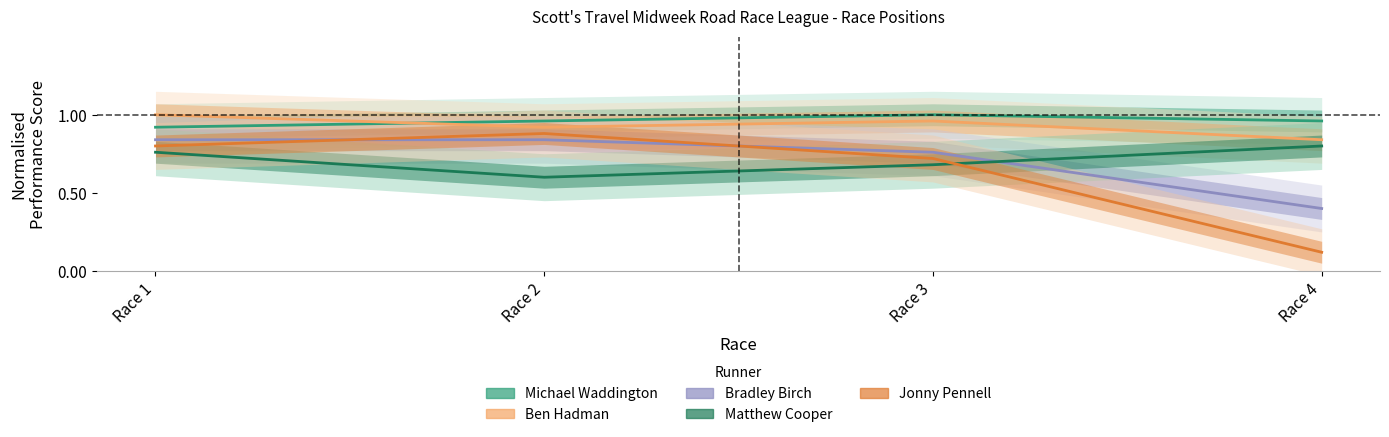

The value of Matthew Cooper at Race 2 is 0.6. True or false?

True